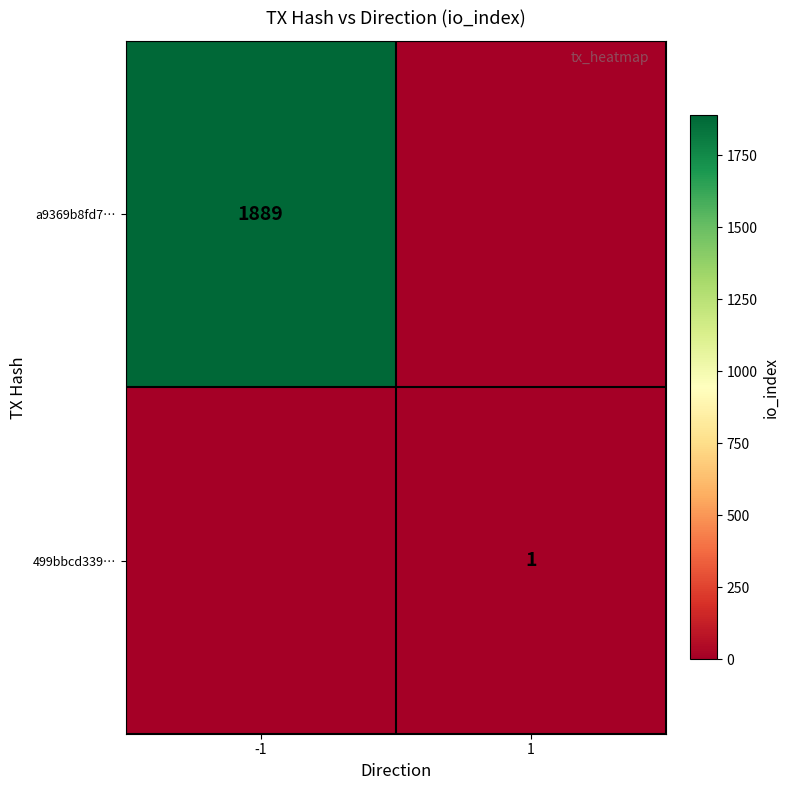

Is it true that a9369b8fd7… equals 1889 at -1?

True